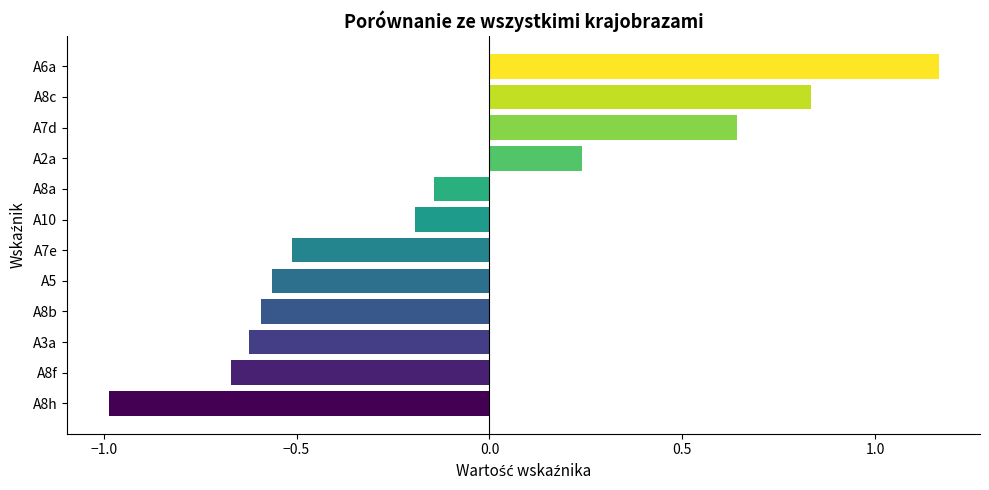

Is it true that the value at A6a is 1.7?

False